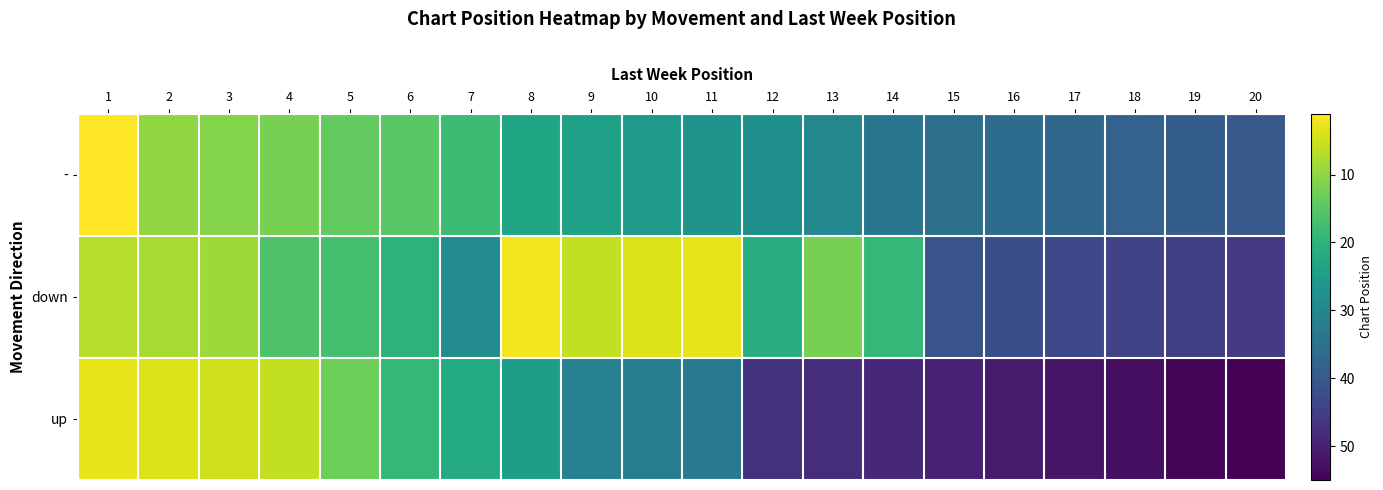

Count the number of data series in this chart.

3